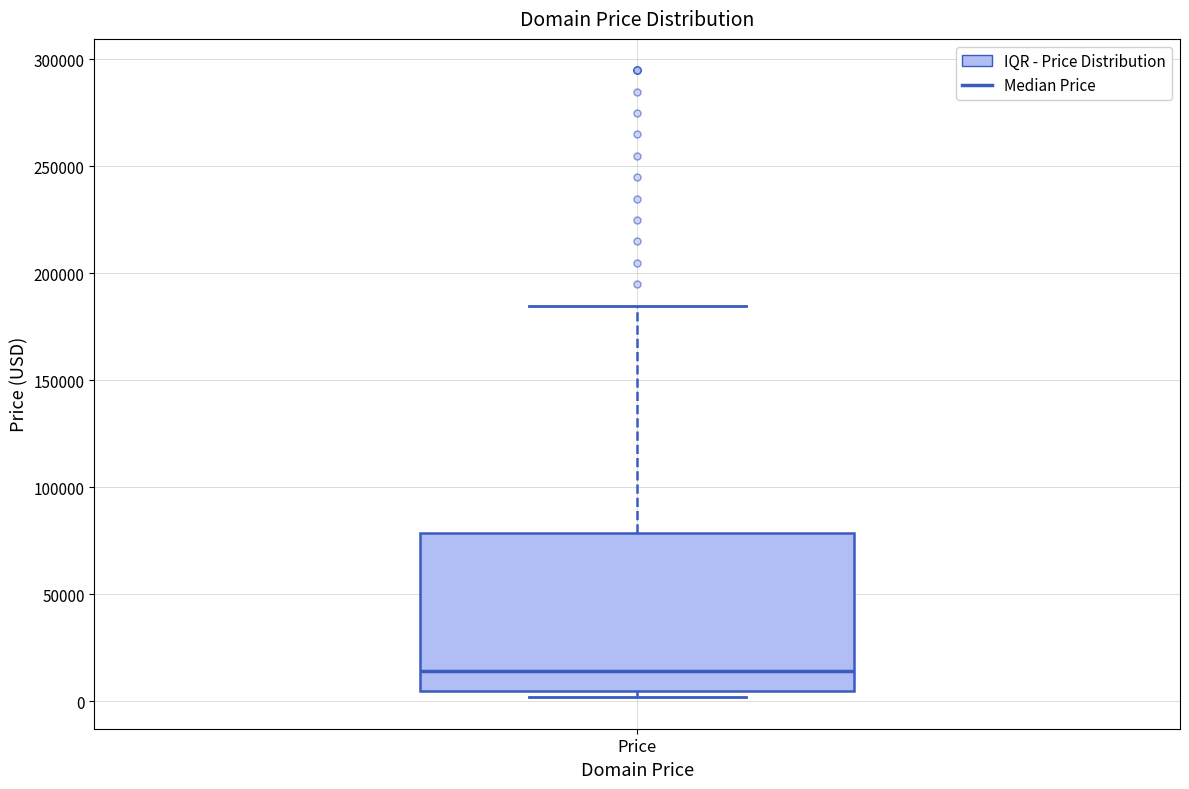

Read this box plot against the y-axis: the position of the median line, the range covered by the box, and the ends of both whiskers. The values are not printed on the chart, so give them approximately, as read against the axis.

median 15000, box 5000 to 80000, whiskers 0 to 185000